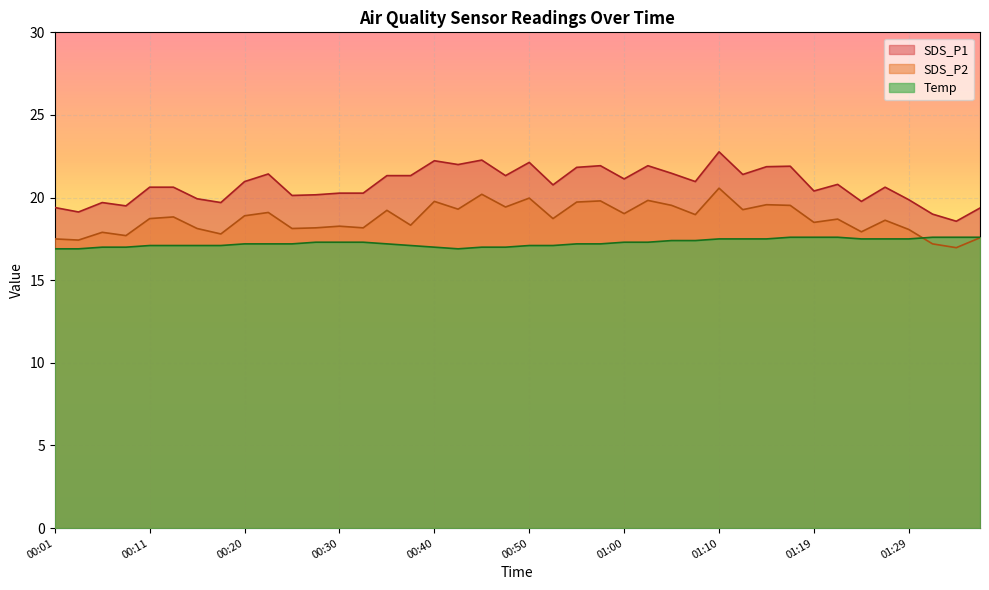

True or false: Temp and SDS_P1 cross at least once.

False